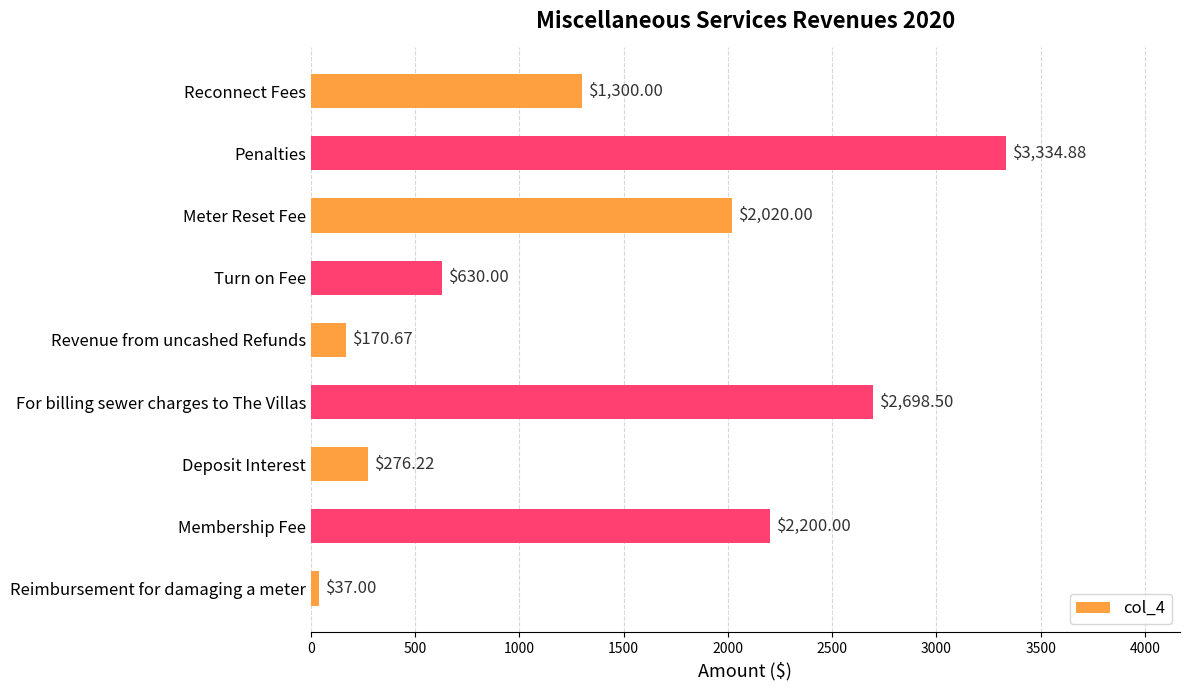

List the labels in order of value, smallest first.

Reimbursement for damaging a meter, Revenue from uncashed Refunds, Deposit Interest, Turn on Fee, Reconnect Fees, Meter Reset Fee, Membership Fee, For billing sewer charges to The Villas, Penalties